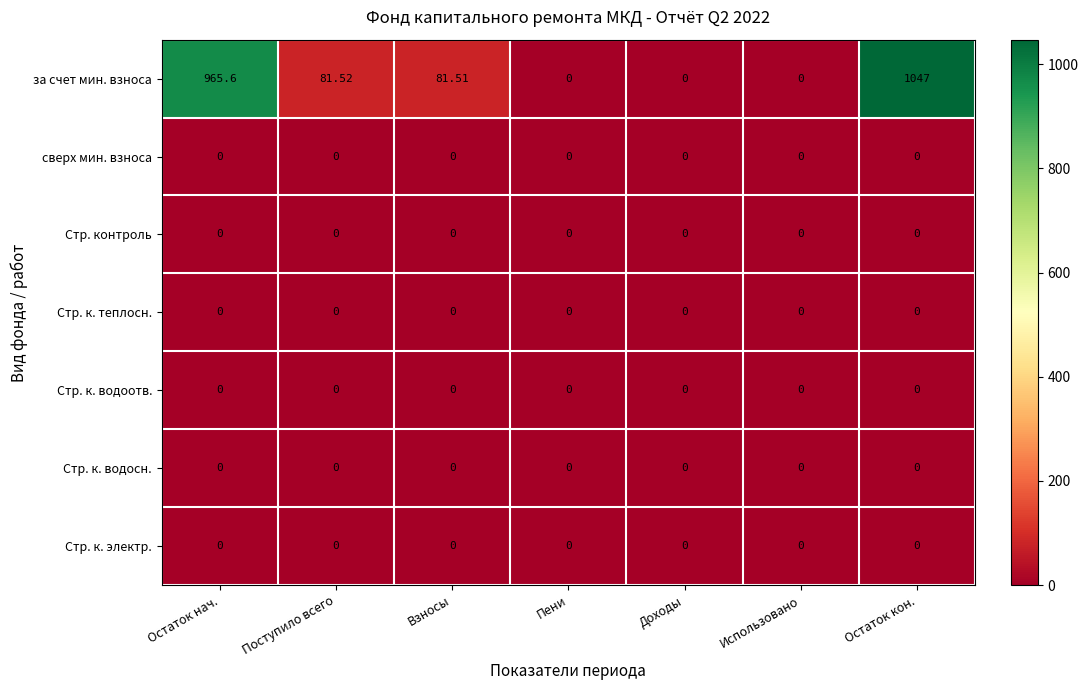

Which series has the largest total across all categories?

за счет мин. взноса